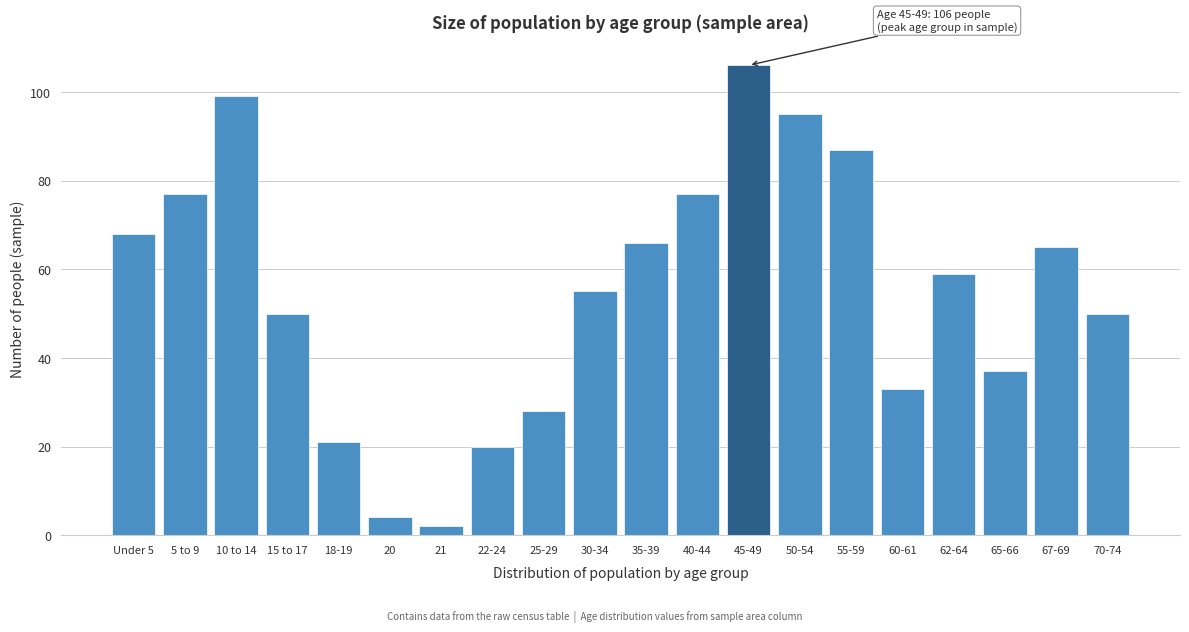

Reading left to right, transcribe all the data shown in this chart.

Under 5=68	5 to 9=77	10 to 14=99	15 to 17=50	18-19=21	20=4	21=2	22-24=20	25-29=28	30-34=55	35-39=66	40-44=77	45-49=106	50-54=95	55-59=87	60-61=33	62-64=59	65-66=37	67-69=65	70-74=50